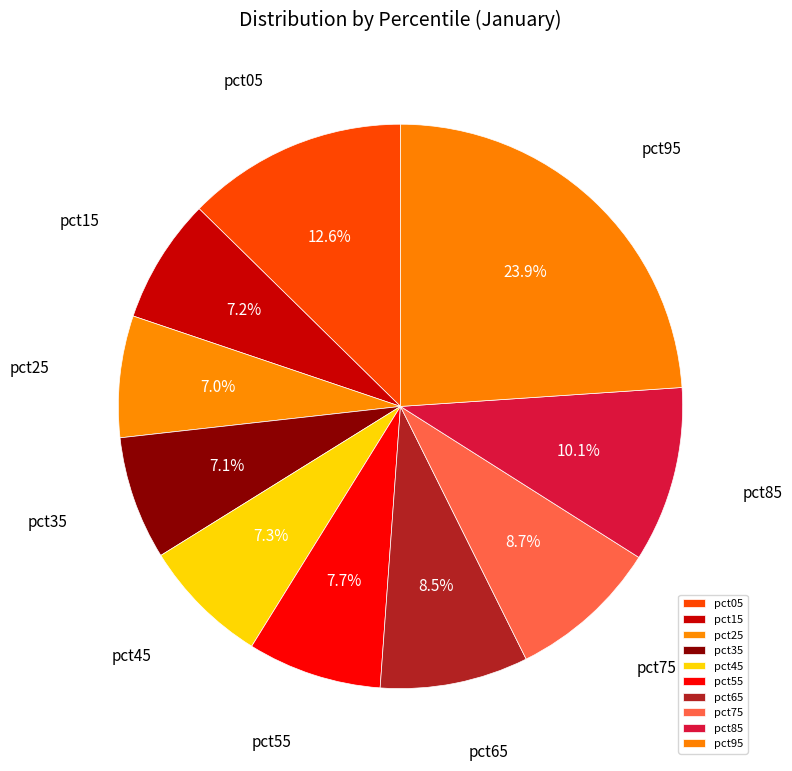

Which slice is the largest?

pct95